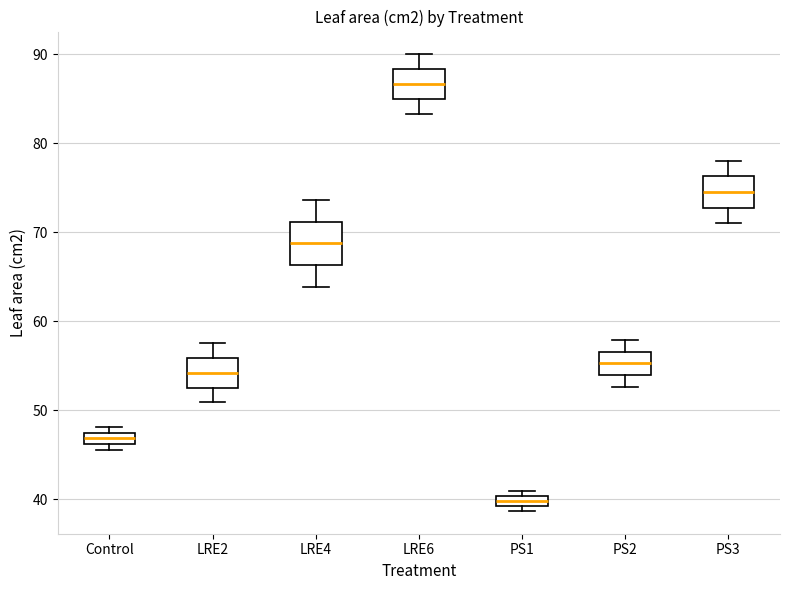

Comparing the boxes themselves (not the whiskers), which one is the tallest?

LRE4